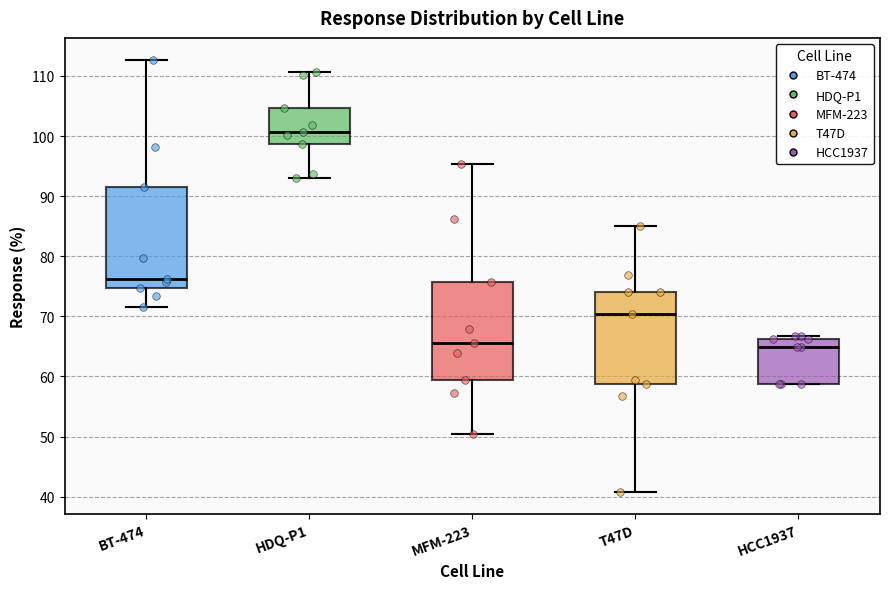

Where does the lower whisker of the box for BT-474 end on the y-axis? The values are not printed on the chart, so give them approximately, as read against the axis.

72